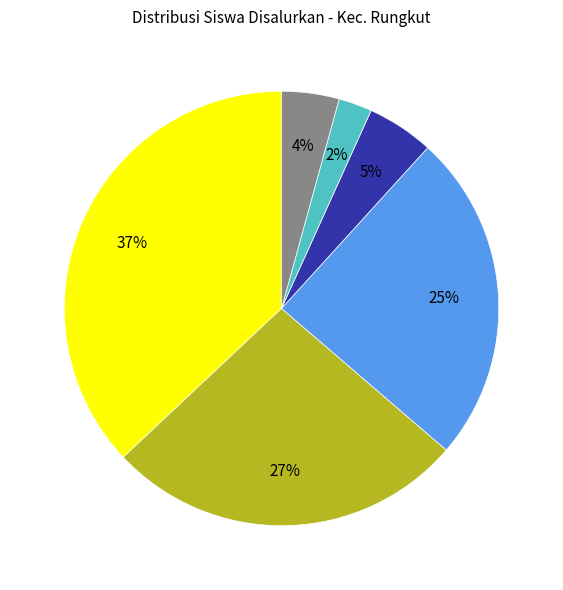

Does any single category account for the majority?

No